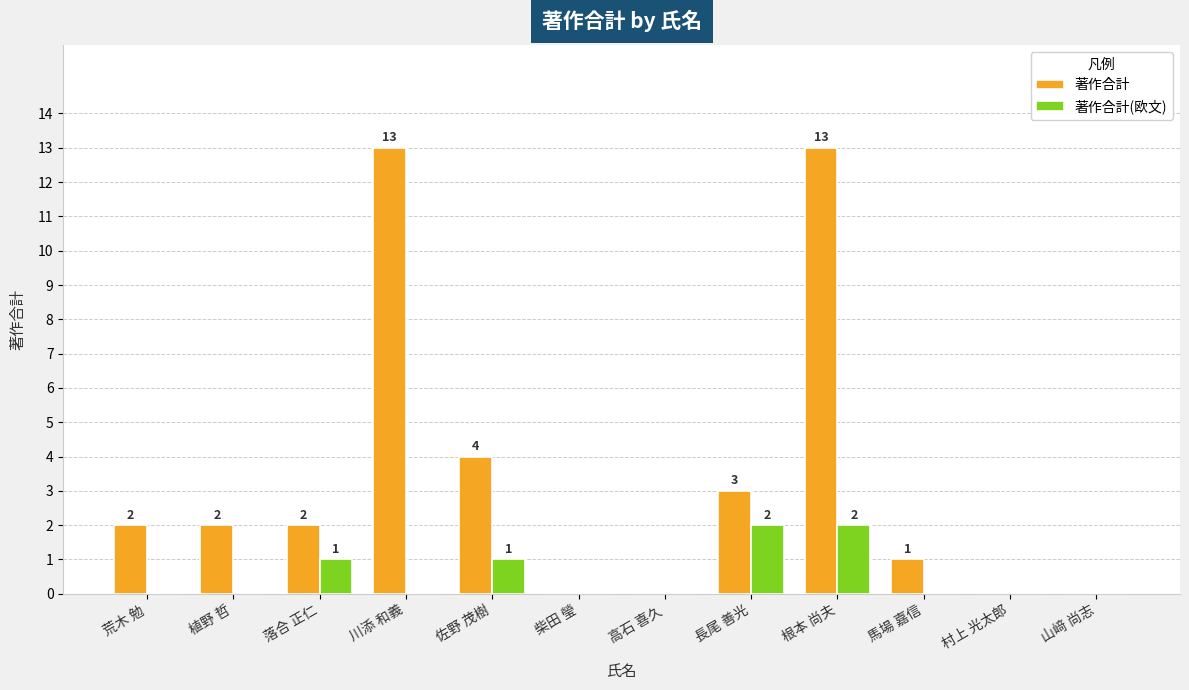

What is the sum of all 著作合計 values?

40